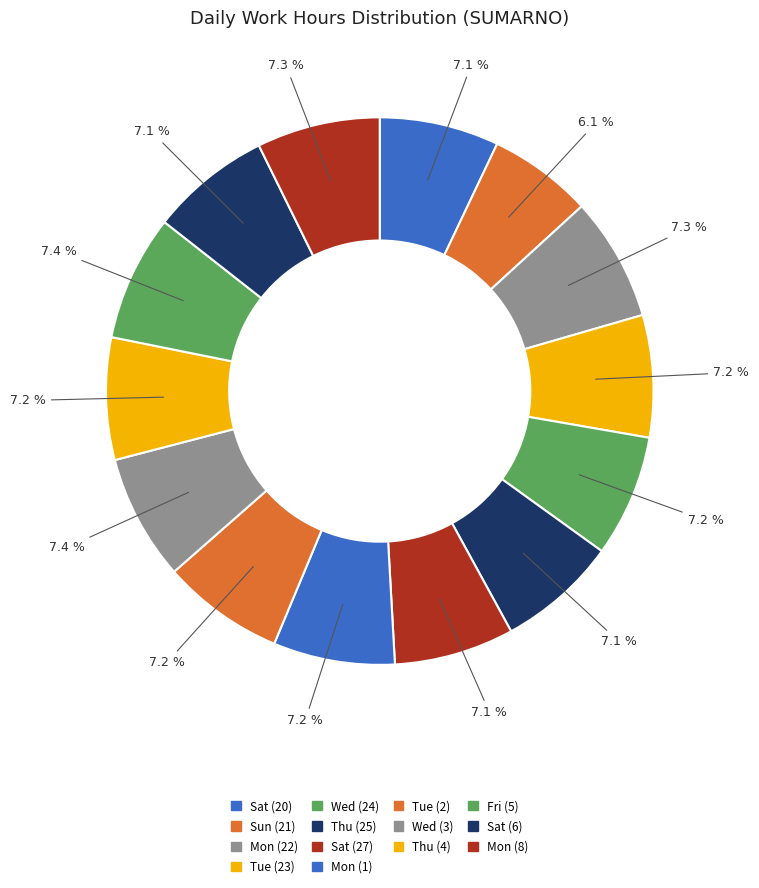

How many slices are in this pie chart?

14